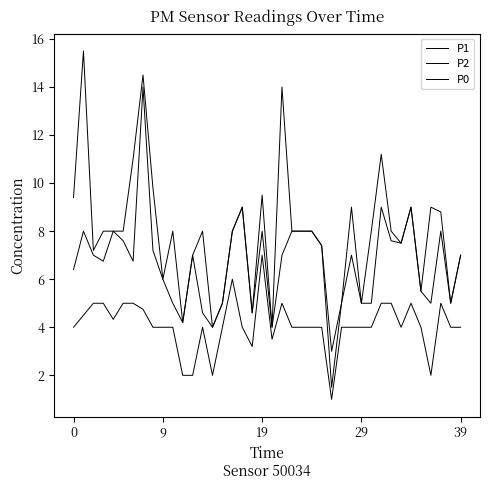

What is the label of the 14th point from the left?

13